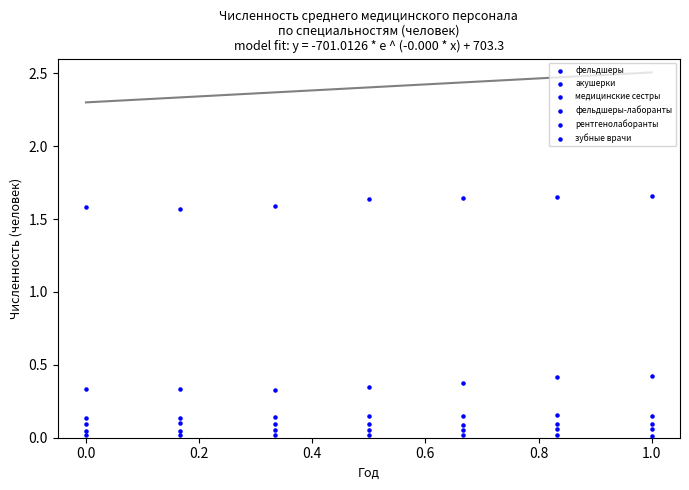

Count the number of points in this scatter plot.

42